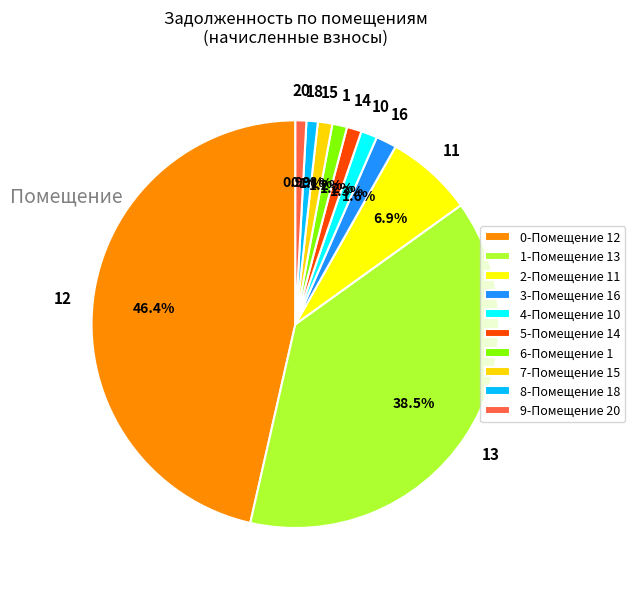

How many segments does this pie chart have?

10